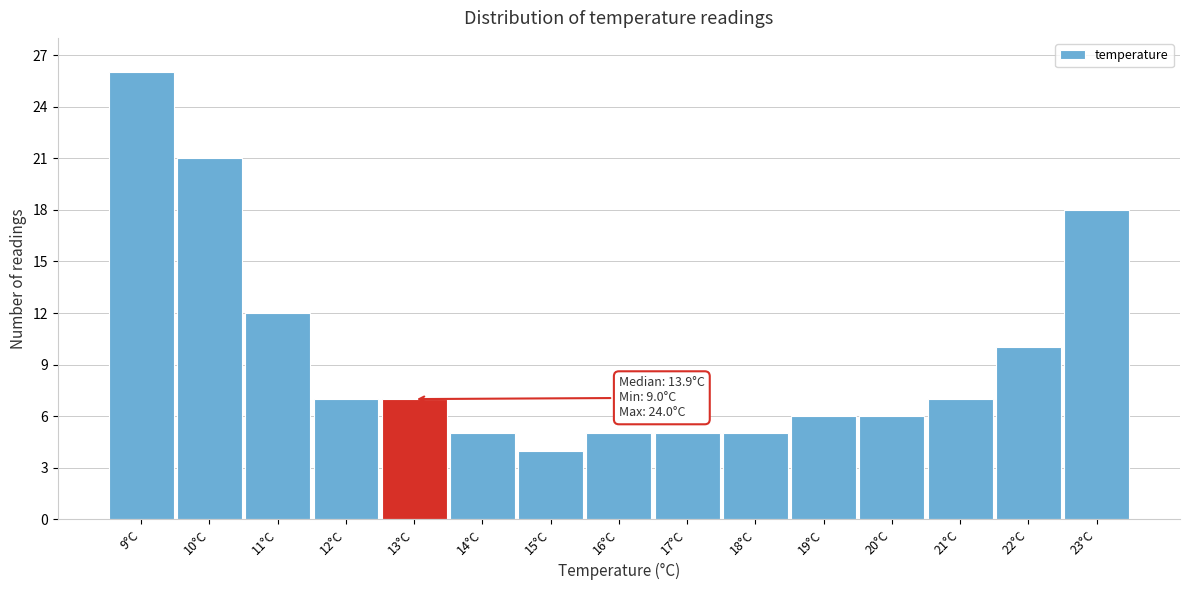

Reading right to left, transcribe all the data shown in this chart.

23°C=18	22°C=10	21°C=7	20°C=6	19°C=6	18°C=5	17°C=5	16°C=5	15°C=4	14°C=5	13°C=7	12°C=7	11°C=12	10°C=21	9°C=26